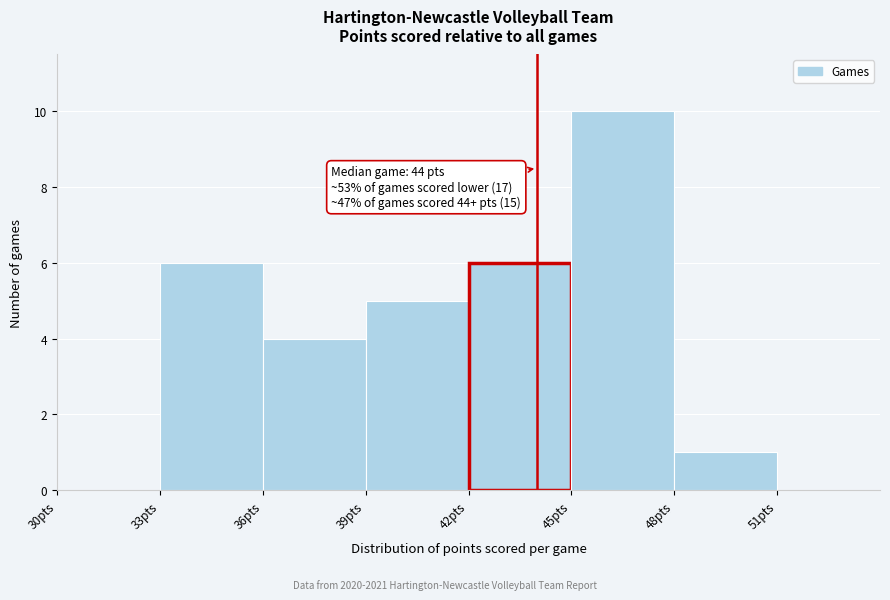

Over which range of the x-axis is the bar tallest?

45 to 48